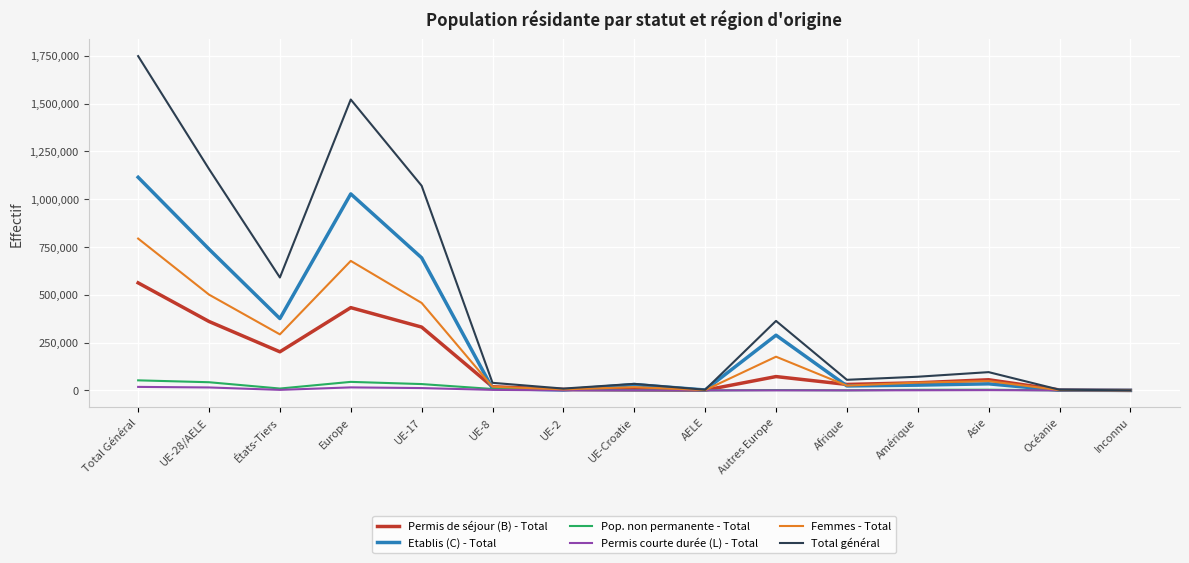

At which category does the chart reach its peak across all series?

Total Général